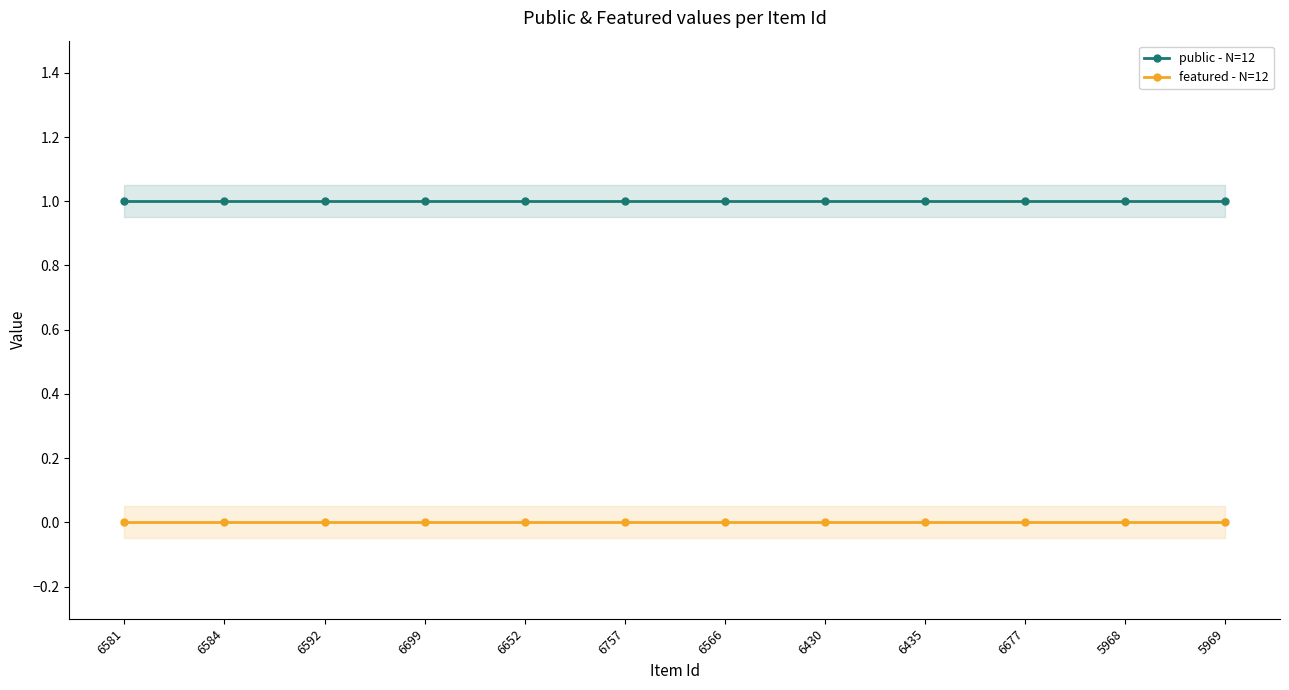

At which label is featured - N=12 closest to 0?

6581